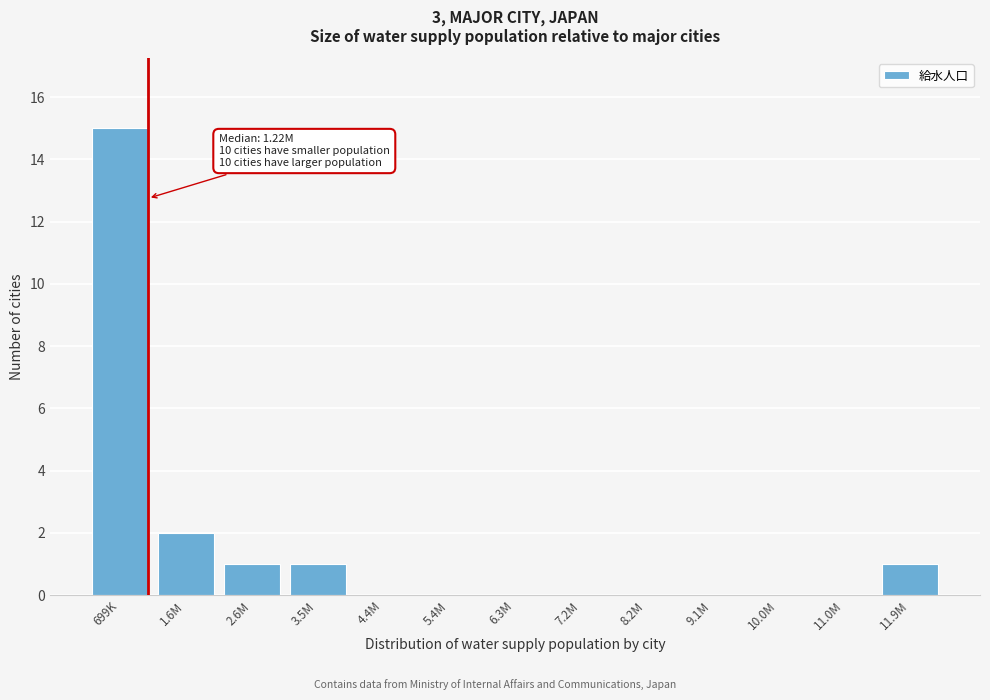

Reading left to right, transcribe all the data shown in this chart.

699K=15	1.6M=2	2.6M=1	3.5M=1	4.4M=0	5.4M=0	6.3M=0	7.2M=0	8.2M=0	9.1M=0	10.0M=0	11.0M=0	11.9M=1